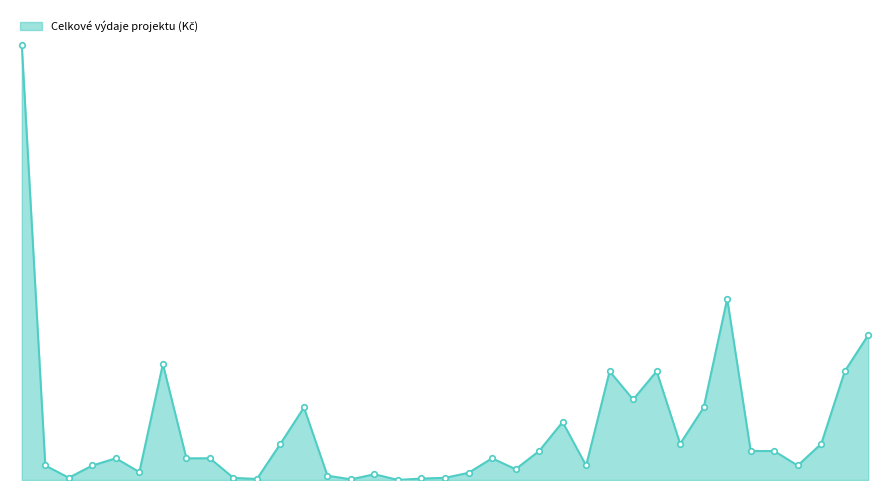

What is the maximum value shown in the chart?

60000000